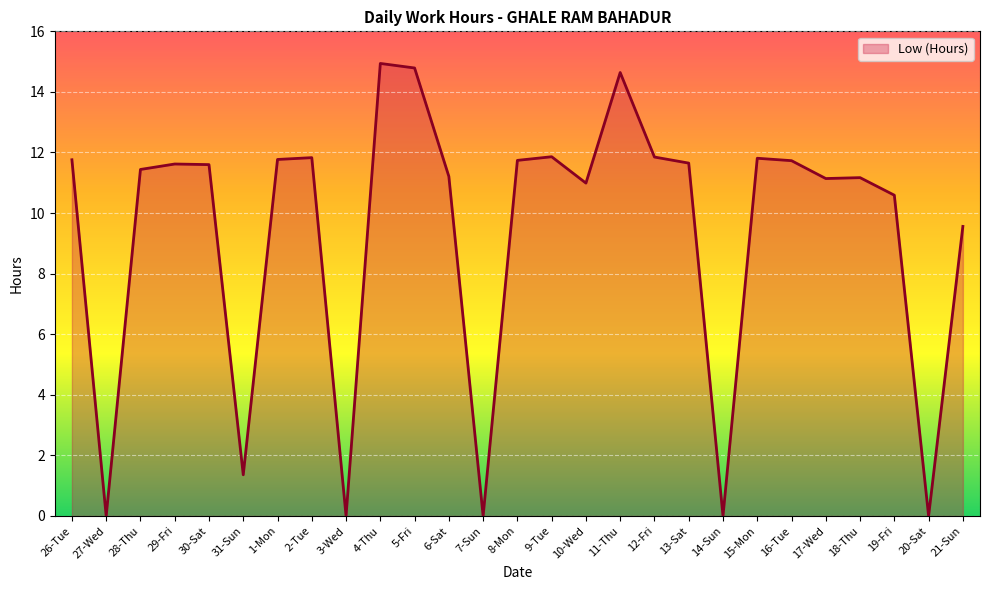

What is the ratio of the value at 16-Tue to the value at 29-Fri?

1.0